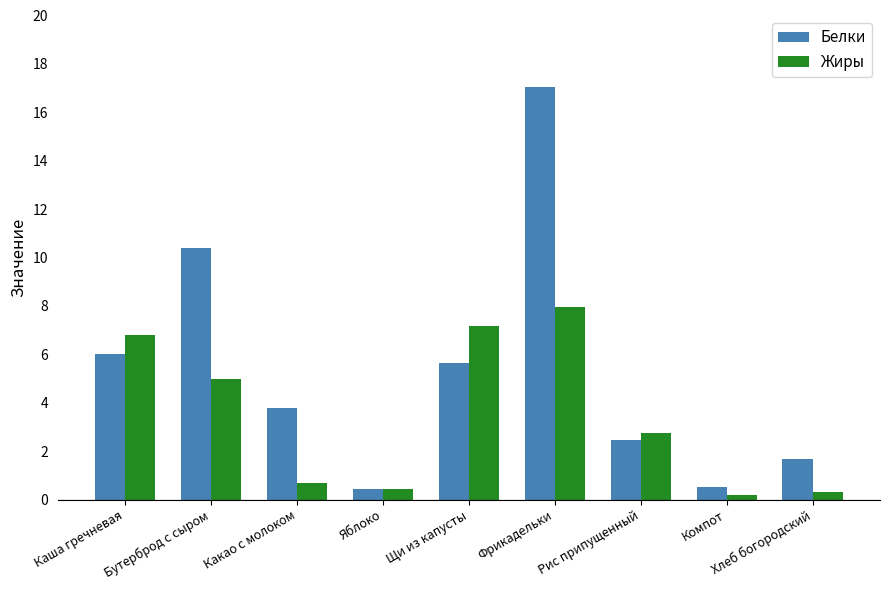

Which series has the widest spread of values?

Белки